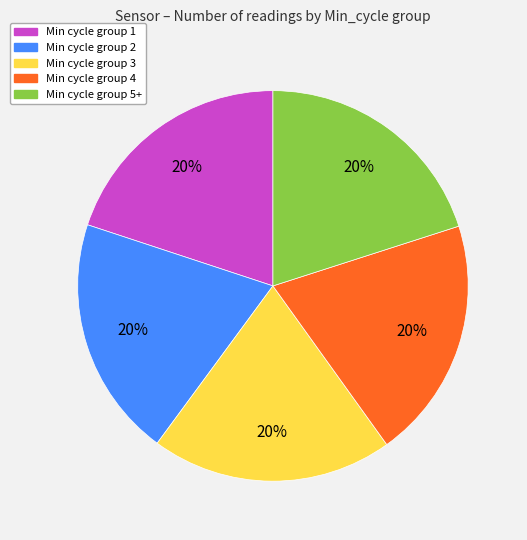

To the nearest percent, what is the average slice percentage?

20%